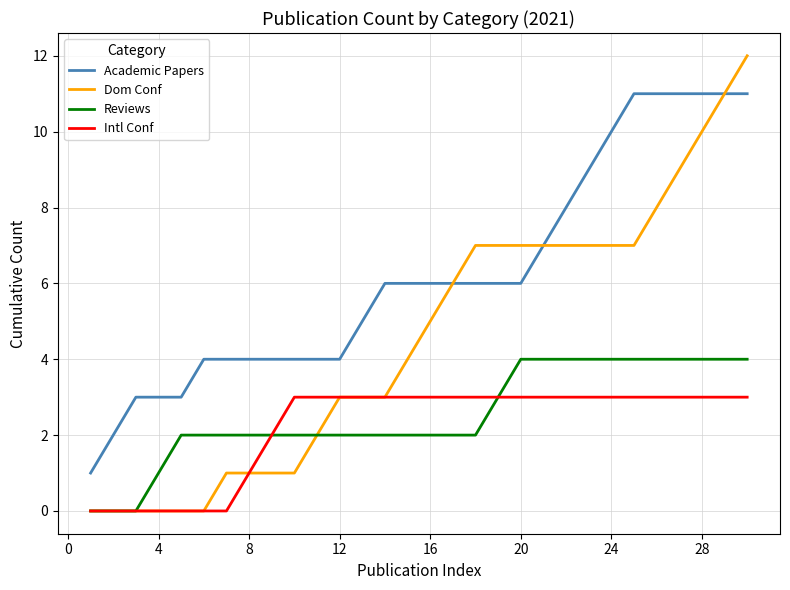

Which series has the widest spread of values?

Dom Conf